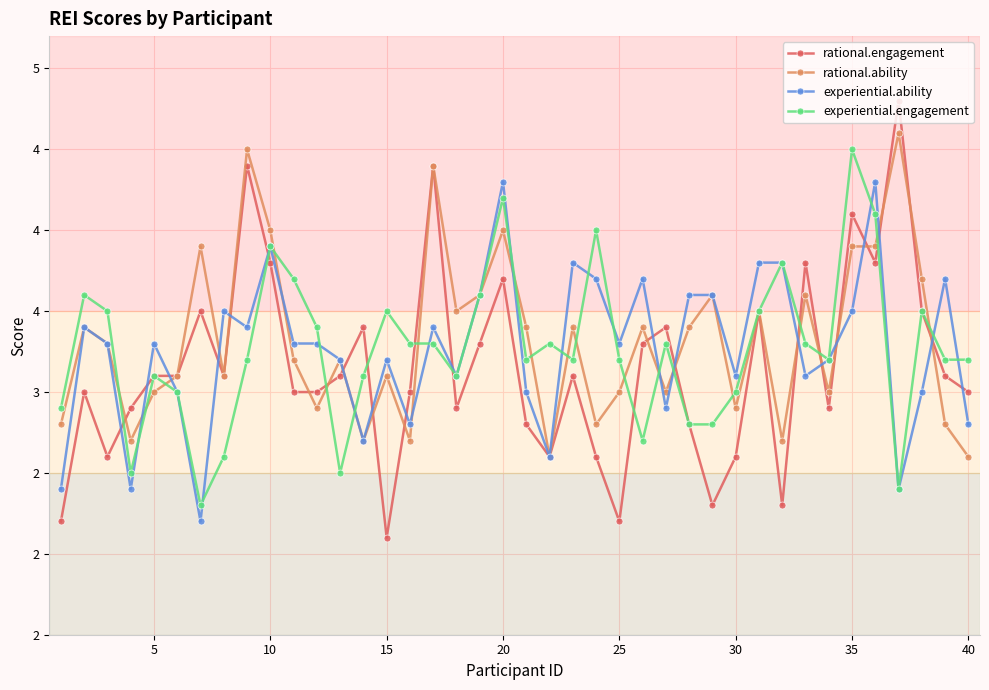

What are all the series names shown in the legend?

rational.engagement, rational.ability, experiential.ability, experiential.engagement